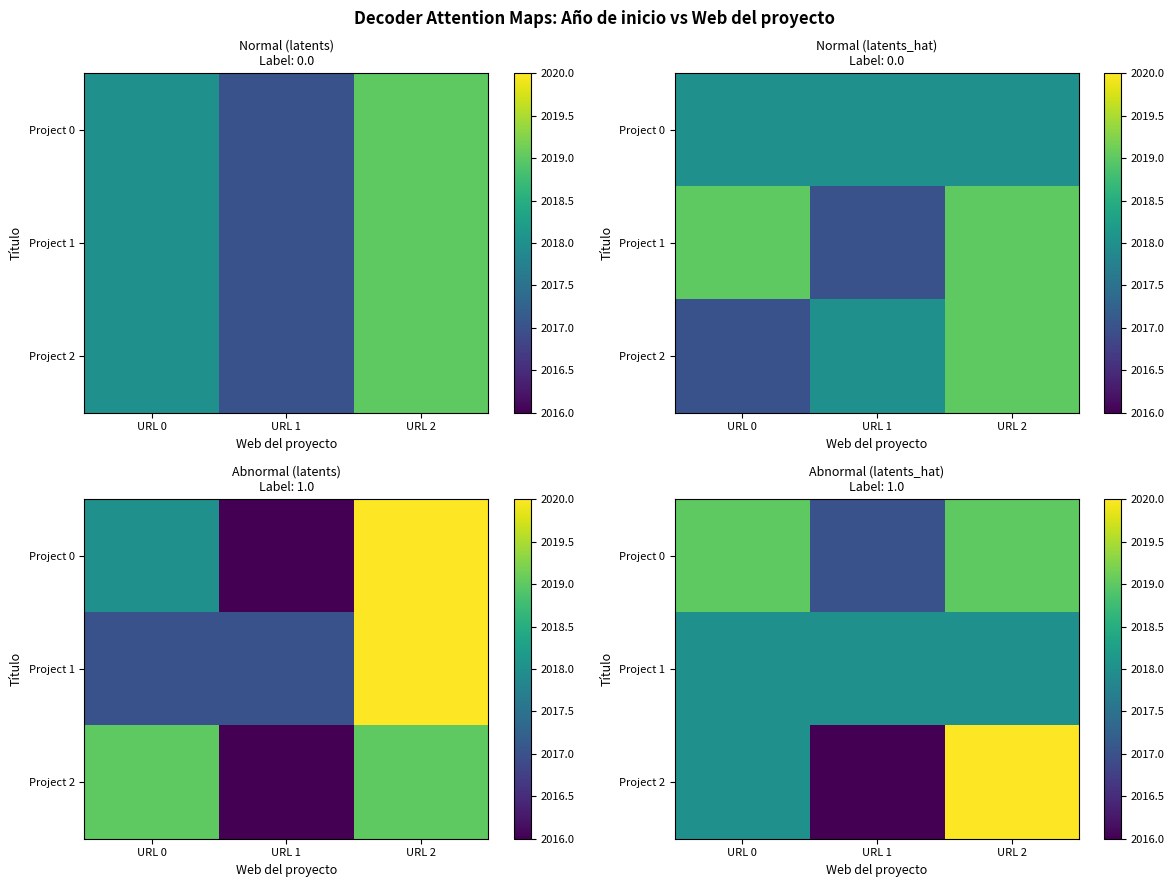

Rank the categories by Project 2 value from lowest to highest.

URL 1, URL 0, URL 2